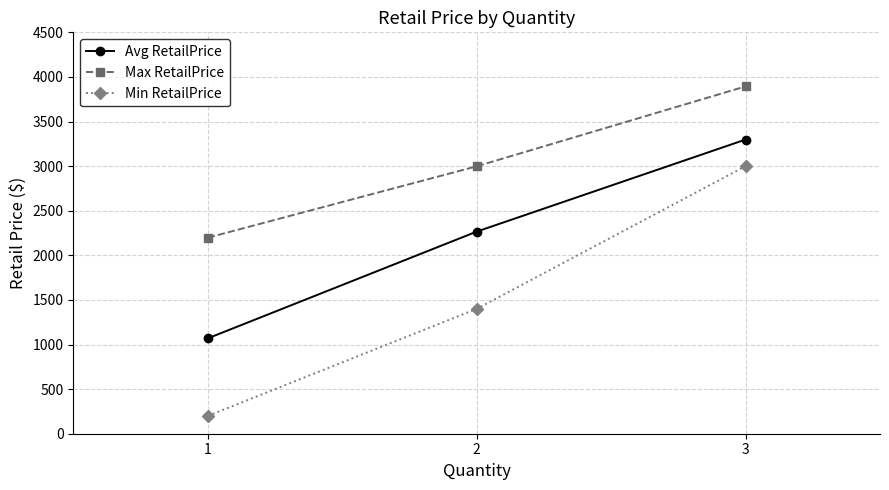

Rank the series by their average value, from highest to lowest.

Max RetailPrice, Avg RetailPrice, Min RetailPrice